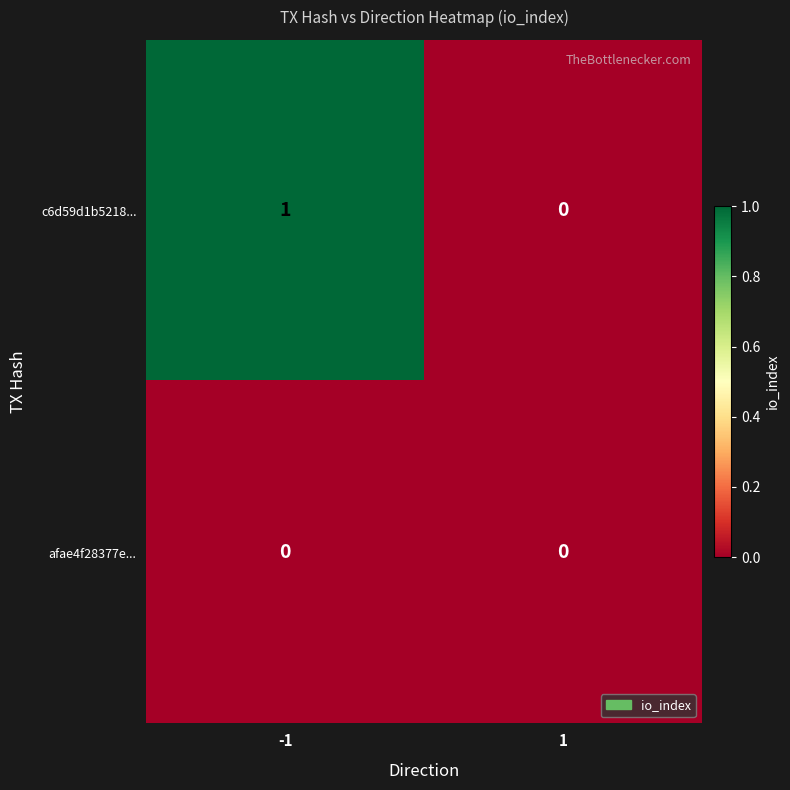

List the series in order of their overall mean, lowest first.

afae4f28377e..., c6d59d1b5218...